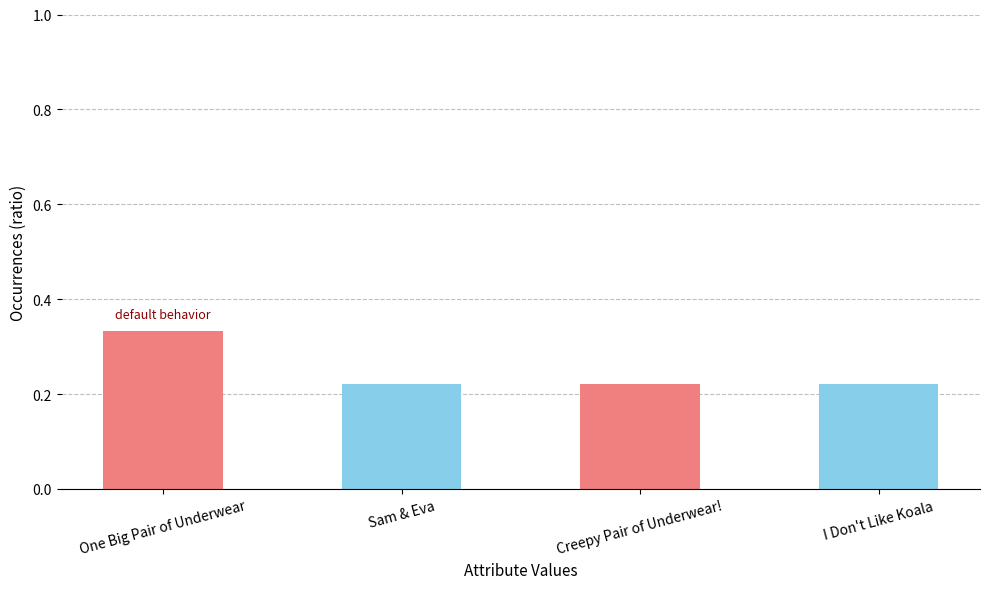

How many series are shown in this chart?

1